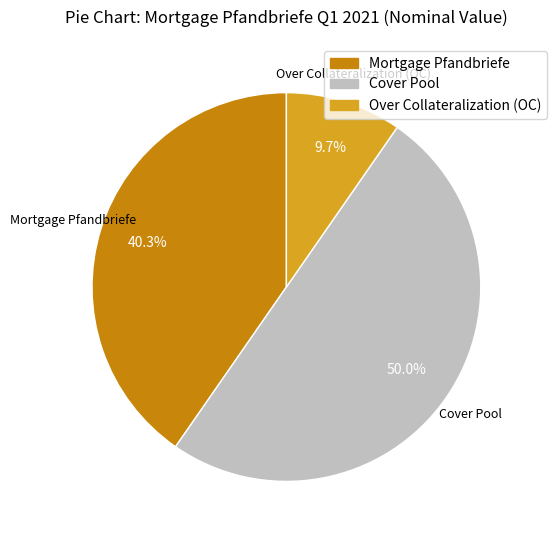

Between Cover Pool and Mortgage Pfandbriefe, which is larger?

Cover Pool